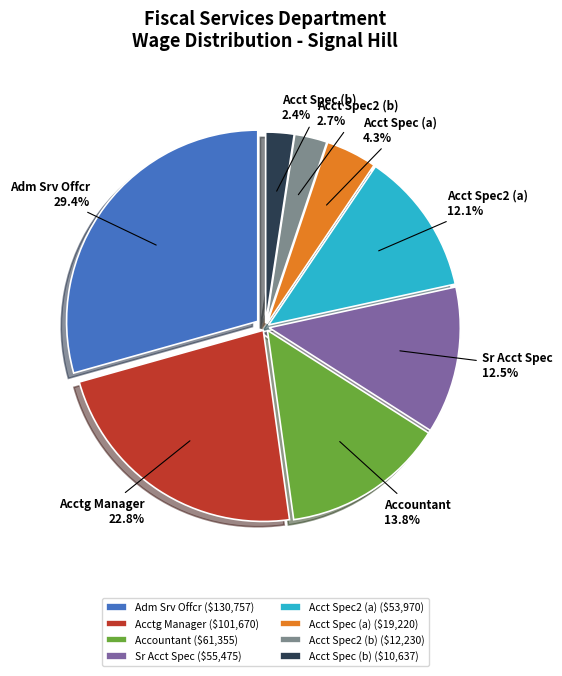

Combined, what portion of the pie is Acctg Manager and Accountant?

36.6%